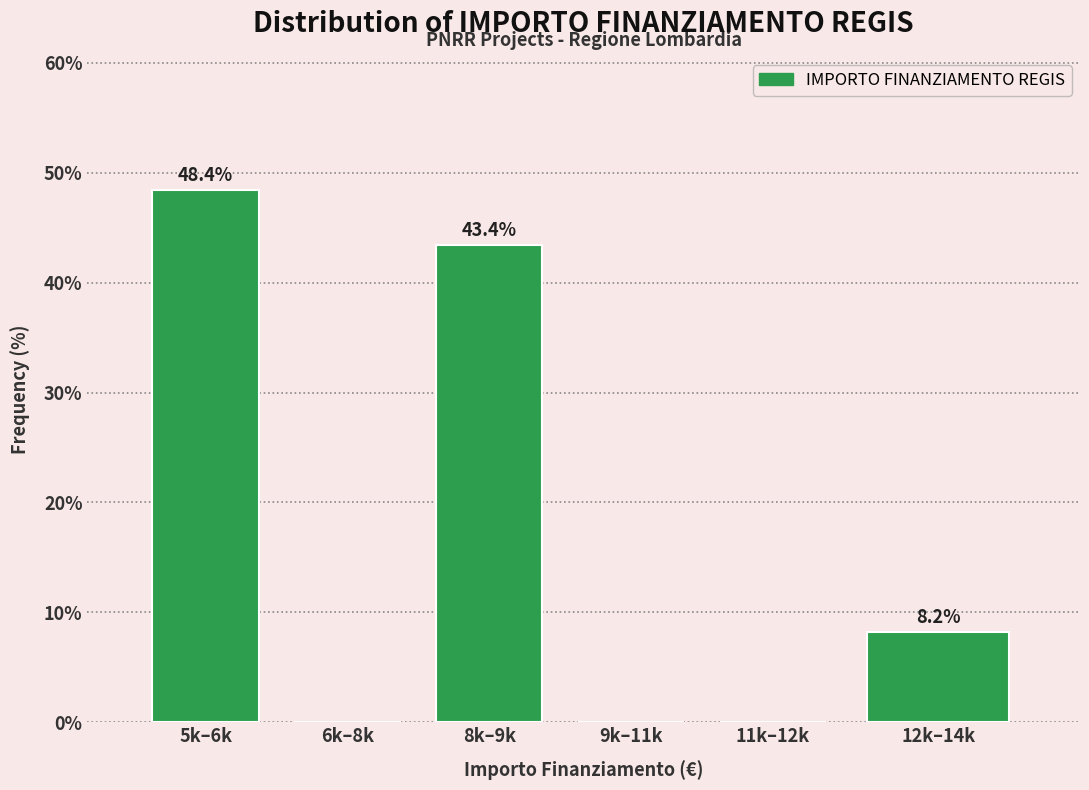

Reading left to right, extract all data points from this chart.

5k–6k=48.4	6k–8k=0.0	8k–9k=43.4	9k–11k=0.0	11k–12k=0.0	12k–14k=8.2